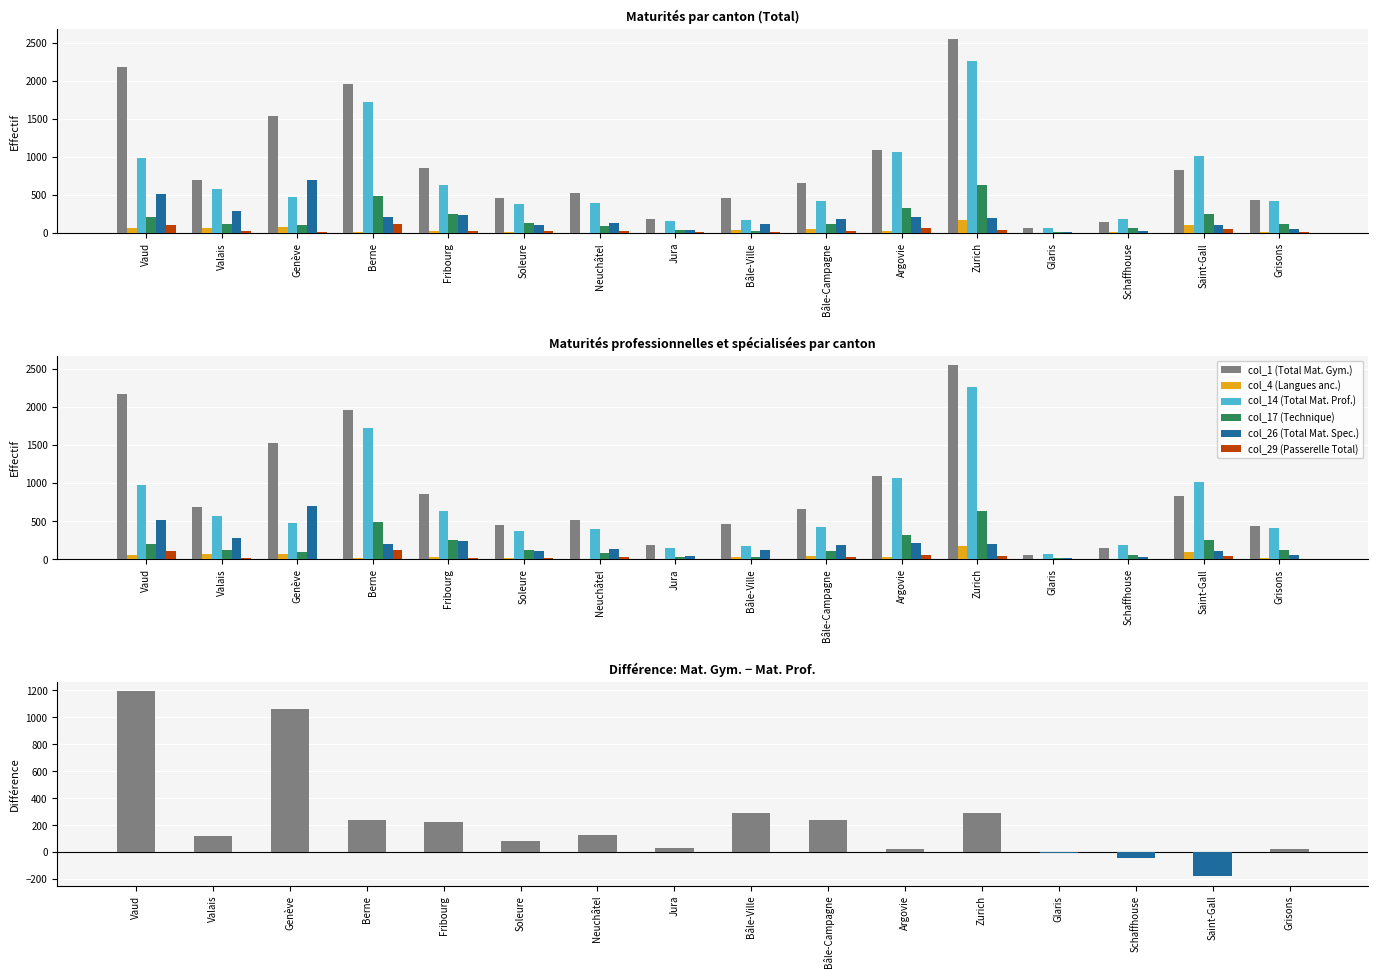

Reading left to right, transcribe all the data shown in this chart.

col_1 (Total Mat. Gym.): 2175	691	1532	1962	853	455	518	183	462	659	1090	2548	61	147	831	438
col_4 (Langues anc.): 62	66	72	15	31	12	4	3	35	47	28	174	0	6	99	16
col_14 (Total Mat. Prof.): 982	571	472	1720	629	374	394	151	170	423	1067	2260	68	188	1011	414
col_17 (Technique): 204	123	100	491	253	125	85	33	29	114	325	629	16	62	252	123
col_26 (Total Mat. Spec.): 515	285	699	205	241	105	131	38	122	185	214	200	16	26	110	54
col_29 (Passerelle Total): 109	20	9	117	19	23	25	7	10	25	62	41	2	2	46	5